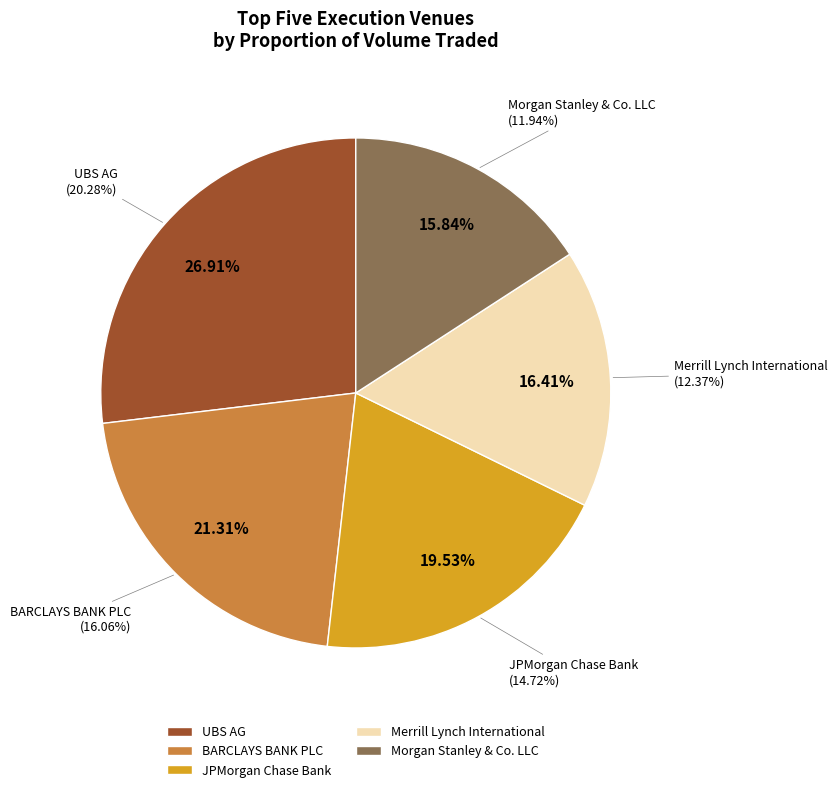

To the nearest percent, what portion does BARCLAYS BANK PLC represent?

21%